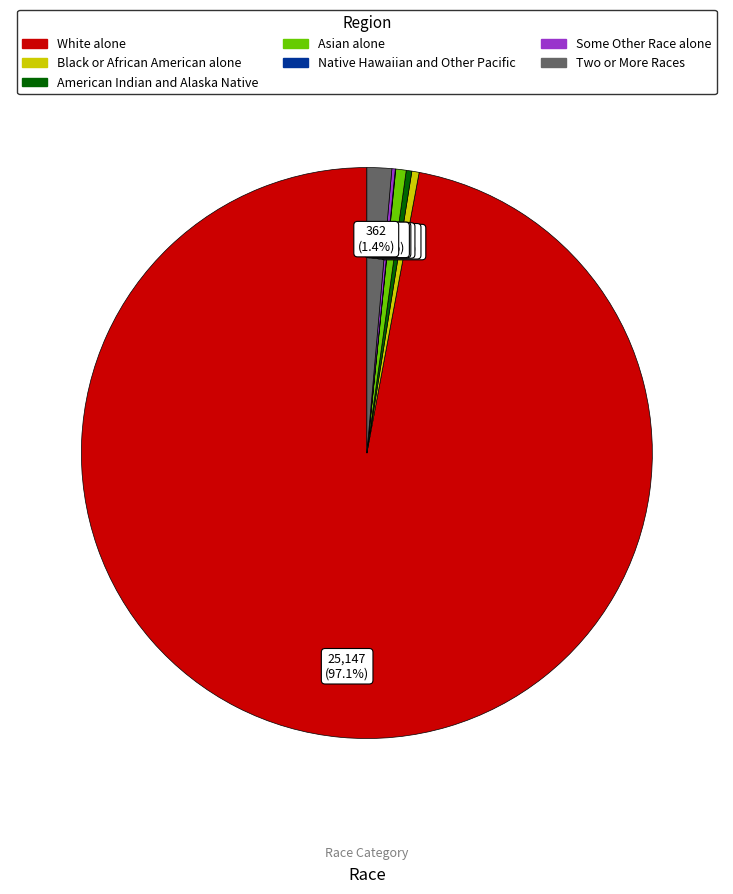

Is White alone the majority of the pie?

Yes